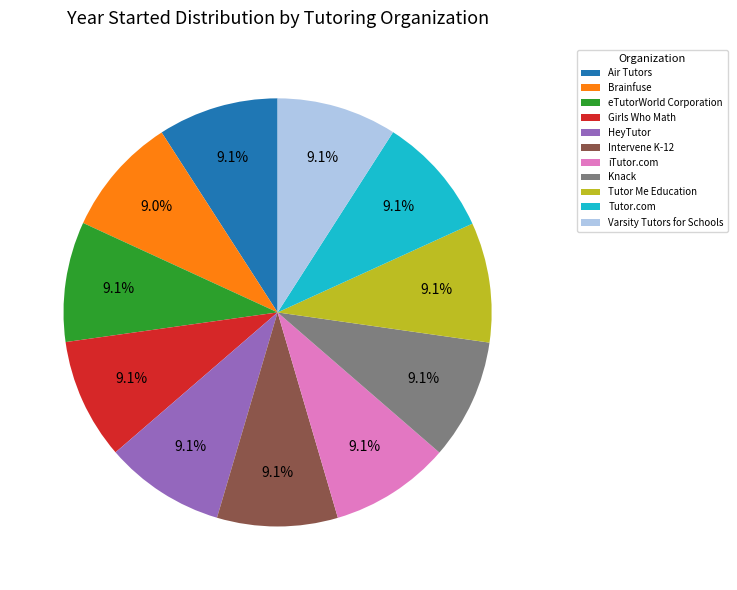

Approximately how many times larger is the value at Tutor.com compared to Girls Who Math?

1.0